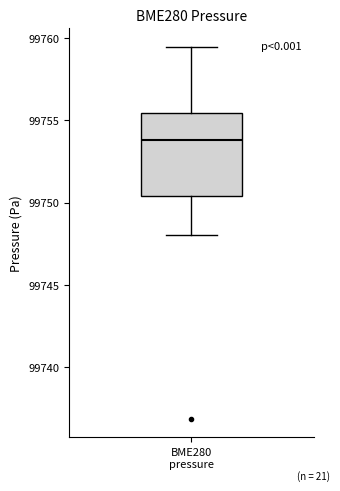

Transcribe this box plot: give where the median line is, the range the box spans, and where the two whiskers end, as read against the y-axis. The values are not printed on the chart, so give them approximately, as read against the axis.

median 99754.0, box 99750.5 to 99755.5, whiskers 99748.0 to 99759.5